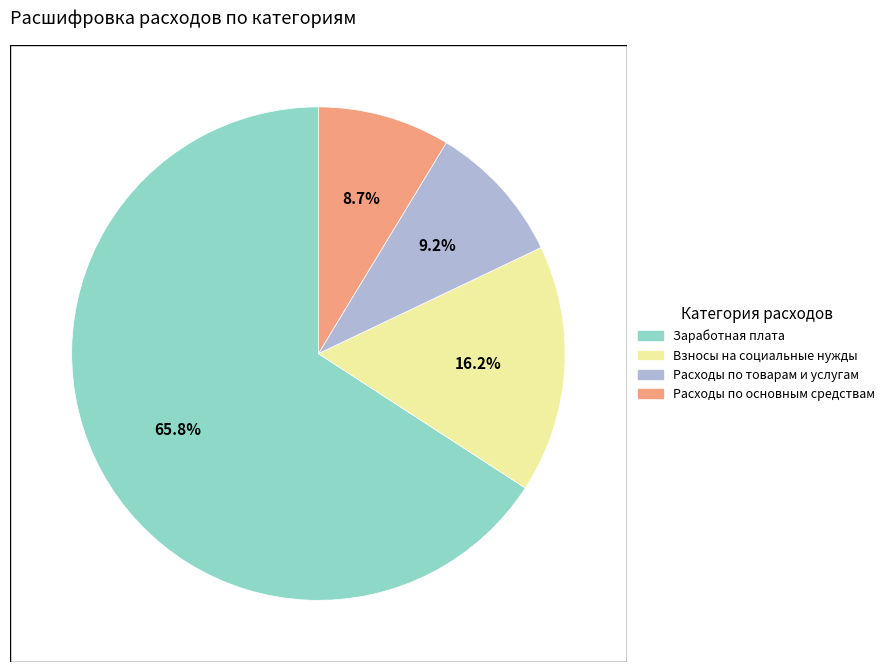

Rank the categories by value from lowest to highest.

Расходы по основным средствам, Расходы по товарам и услугам, Взносы на социальные нужды, Заработная плата